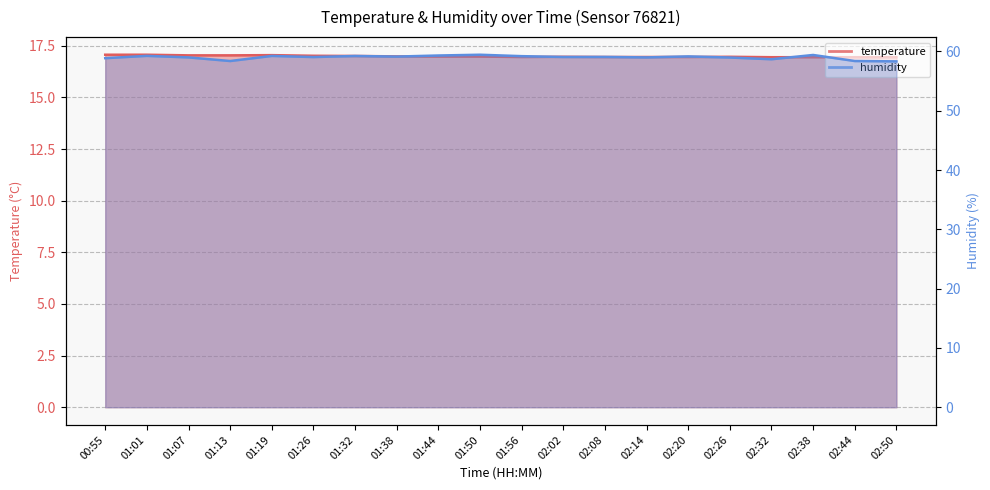

At which category does temperature reach its first local peak?

01:19